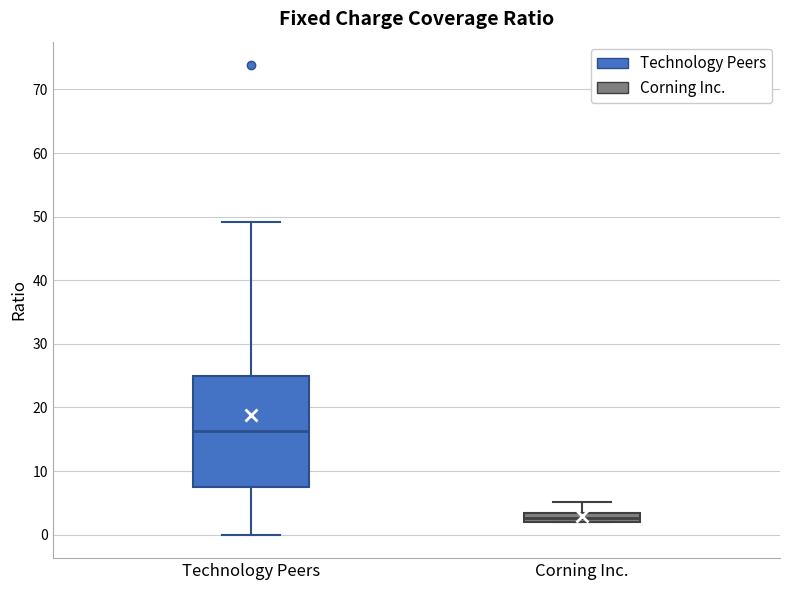

Which box is the tallest, from its lower edge to its upper edge?

Technology Peers